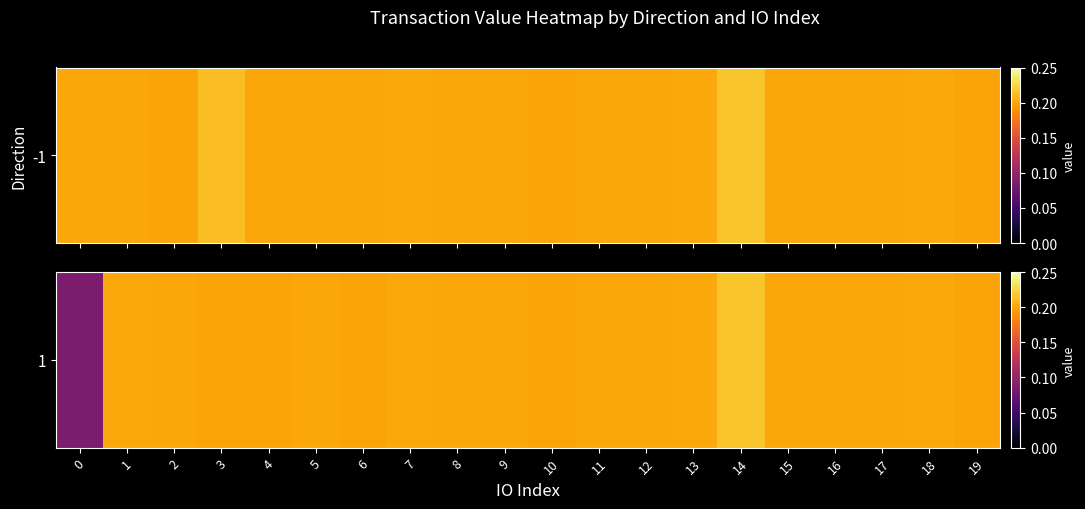

Between 18 and 14, which is larger?

14